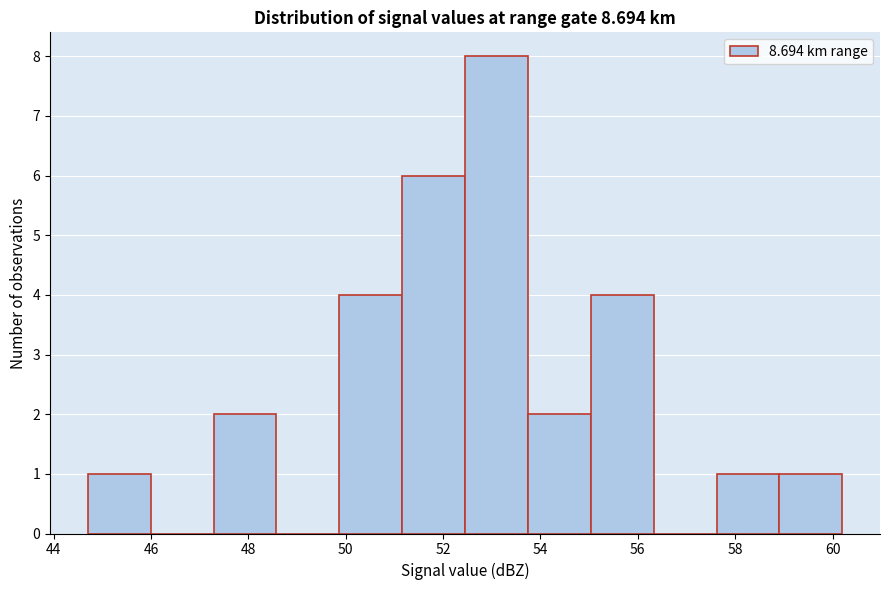

Reading left to right, transcribe this chart: for each bar, give the range it covers on the x-axis and its height. Neither the bar edges nor the heights are printed on the chart, so give them approximately, as read against the axes.

44.8 to 46.0: 1
46.0 to 47.2: 0
47.2 to 48.6: 2
48.6 to 49.8: 0
49.8 to 51.2: 4
51.2 to 52.4: 6
52.4 to 53.8: 8
53.8 to 55.0: 2
55.0 to 56.4: 4
56.4 to 57.6: 0
57.6 to 59.0: 1
59.0 to 60.2: 1